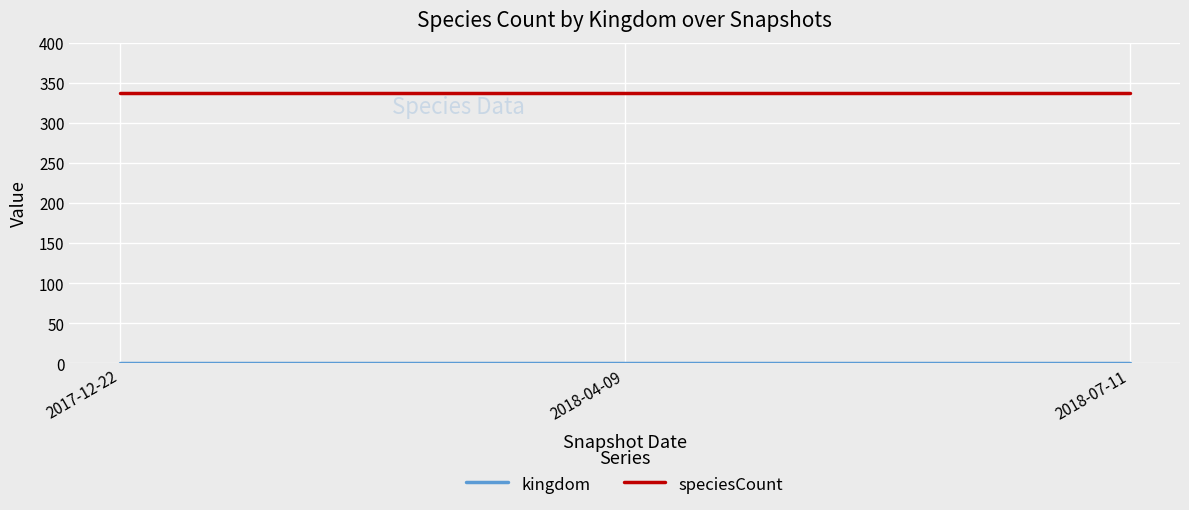

Which series has the largest total across all categories?

speciesCount